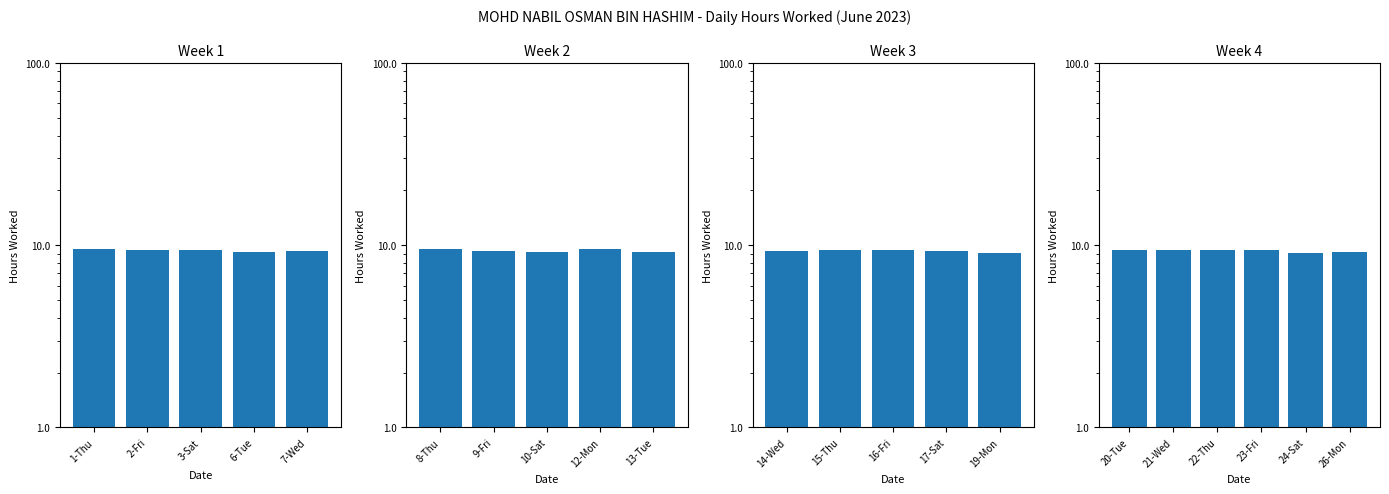

What is the difference between the maximum and second lowest values?

0.3